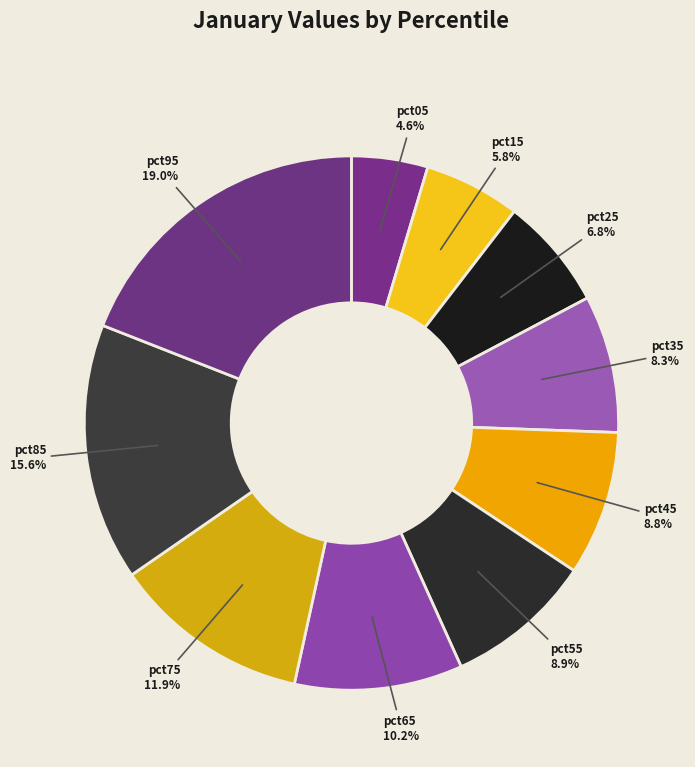

What percentage is the pct15 slice, to the nearest percent?

6%